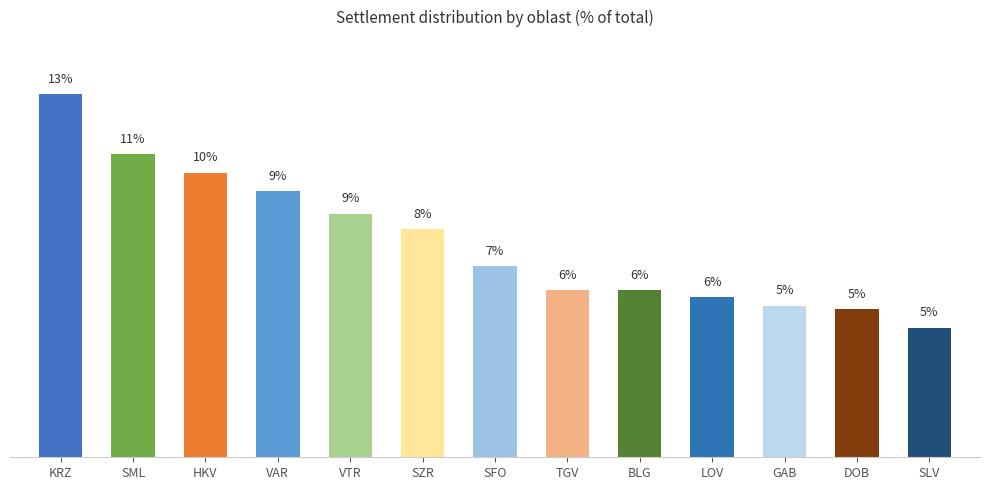

What is the greatest value displayed?

12.9